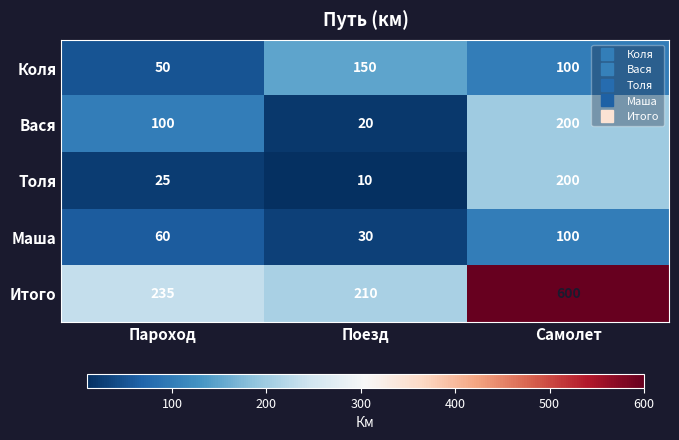

Which category has the highest value across all series?

Самолет